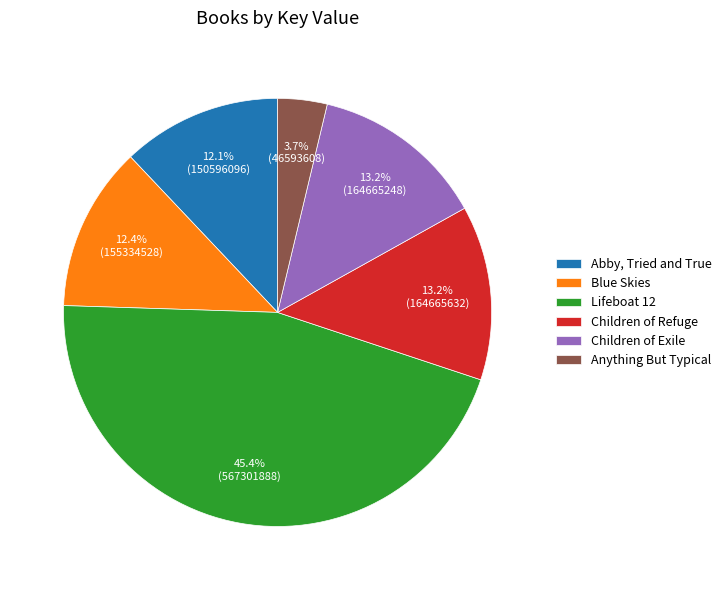

Which slice is the smallest?

Anything But Typical